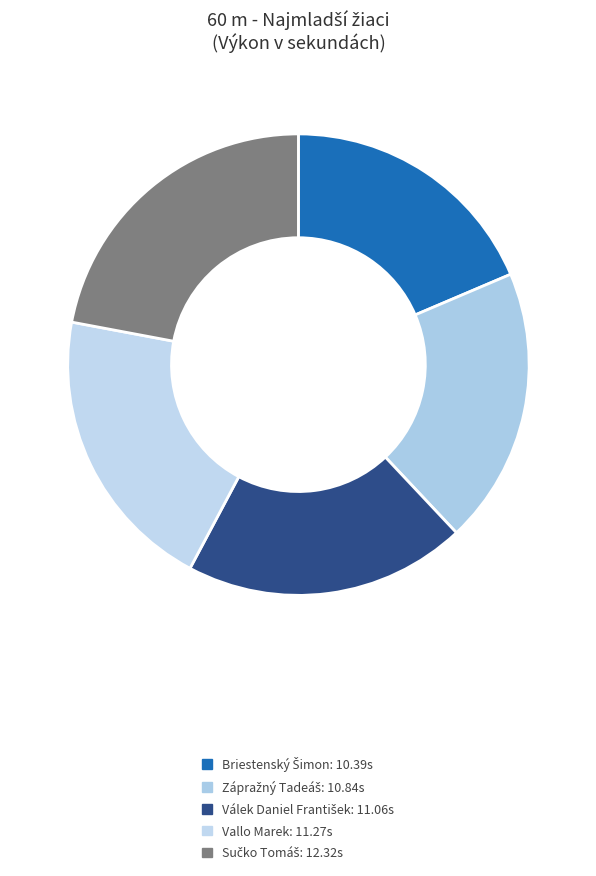

What is the ratio of the value at Válek Daniel František to the value at Zápražný Tadeáš?

1.0